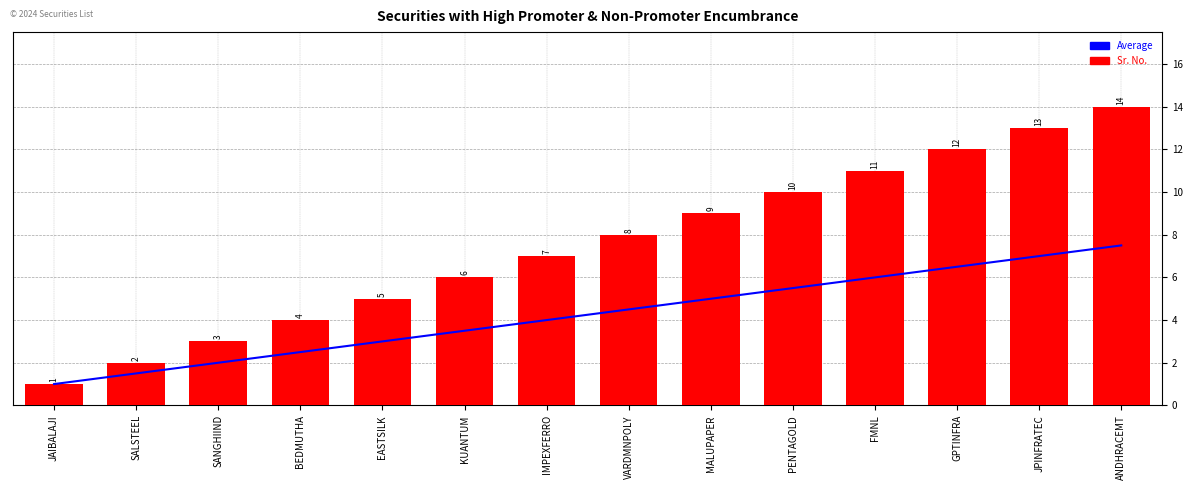

What is the label of the 1st bar from the left?

JAIBALAJI